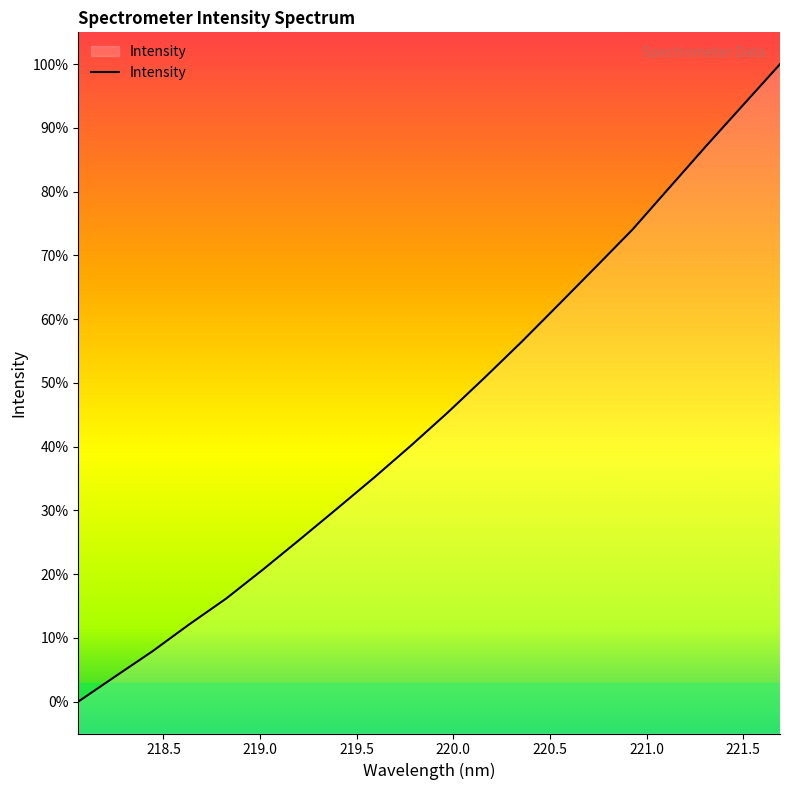

What is the greatest value displayed?

100.0